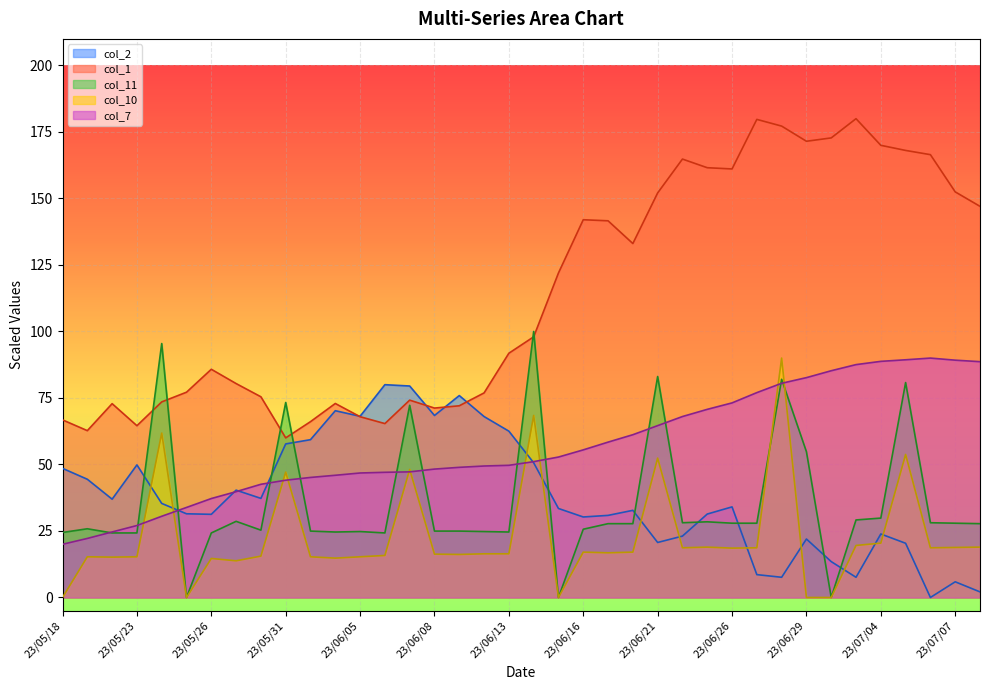

Which category has the highest value across all series?

23/07/03